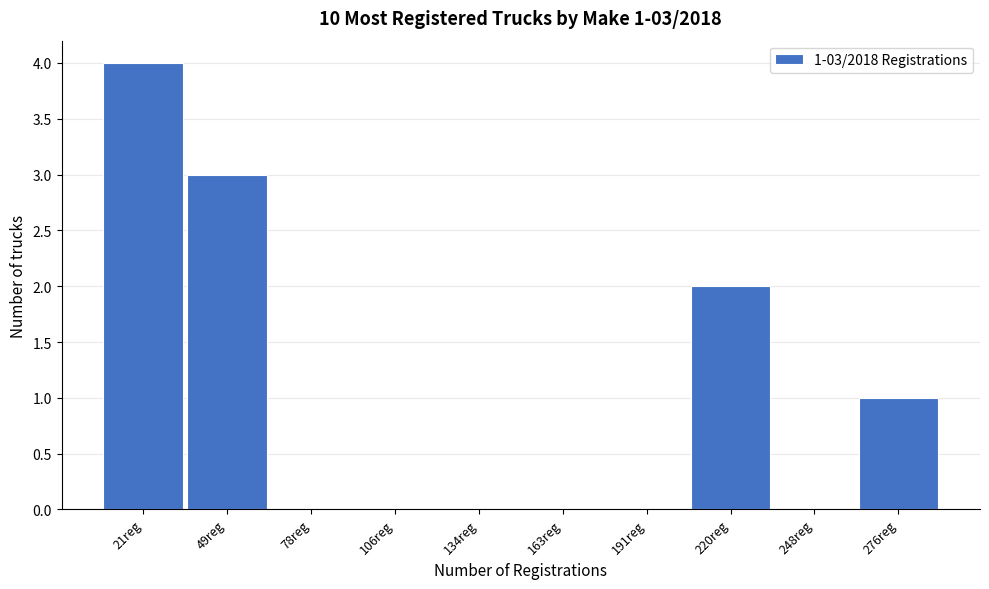

Over which range of the x-axis is the bar tallest?

5 to 35